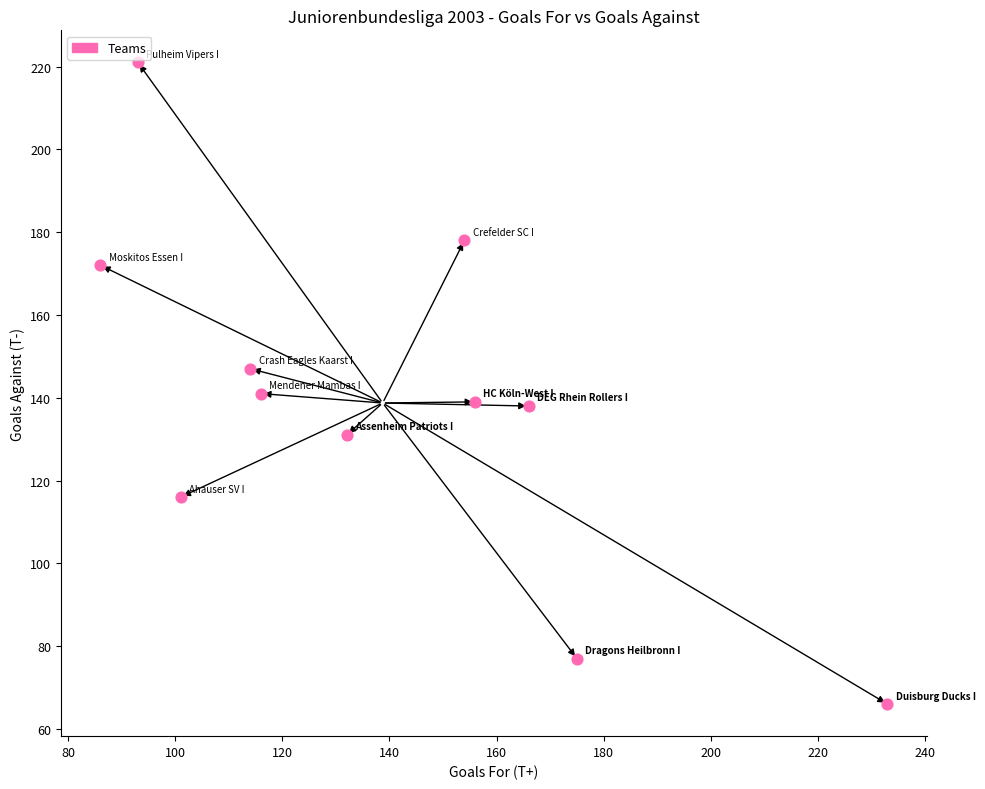

What is the average X value?

139